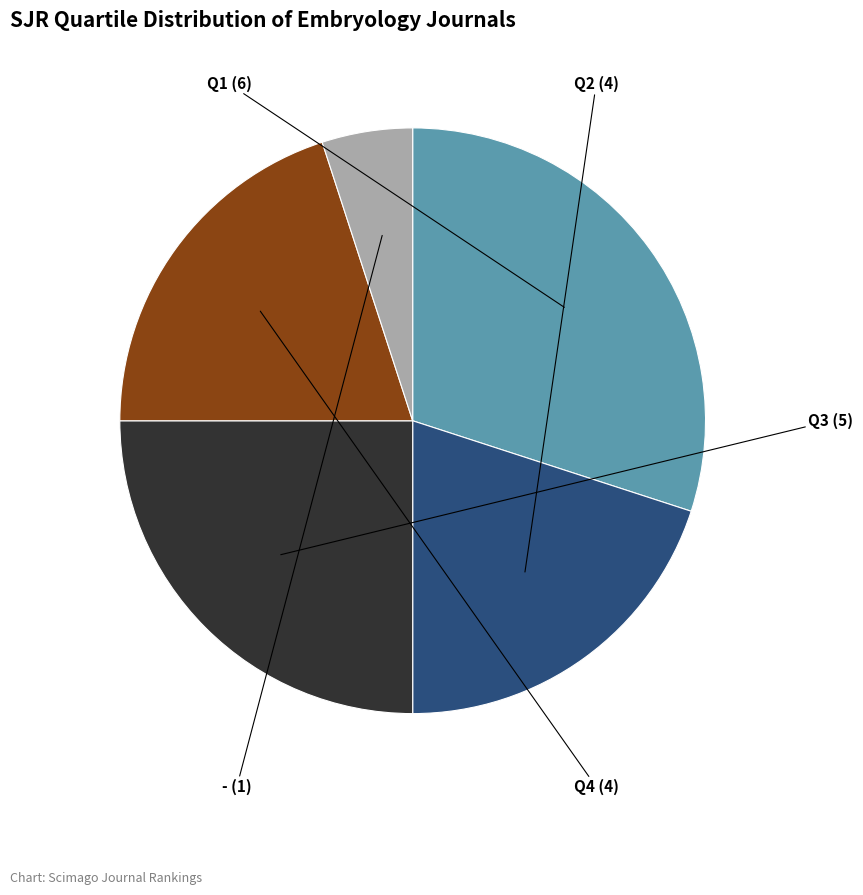

How many slices are in this pie chart?

5